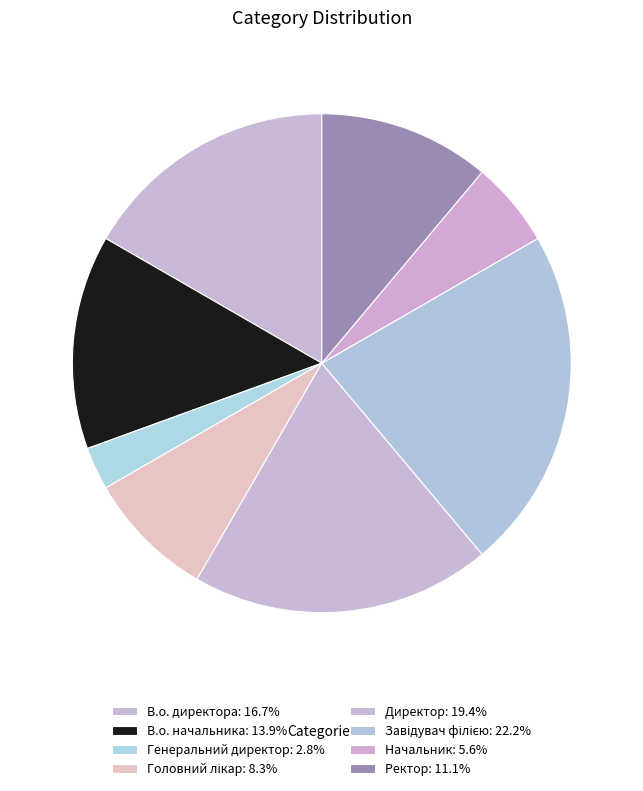

How many slices are in this pie chart?

8